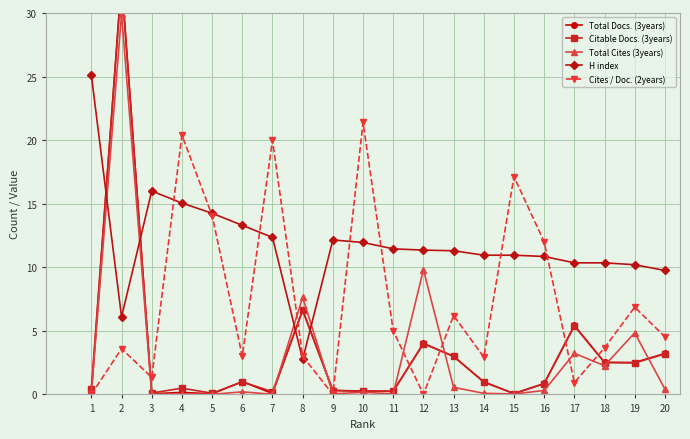

What is the average value of the Cites / Doc. (2years) series?

7.3